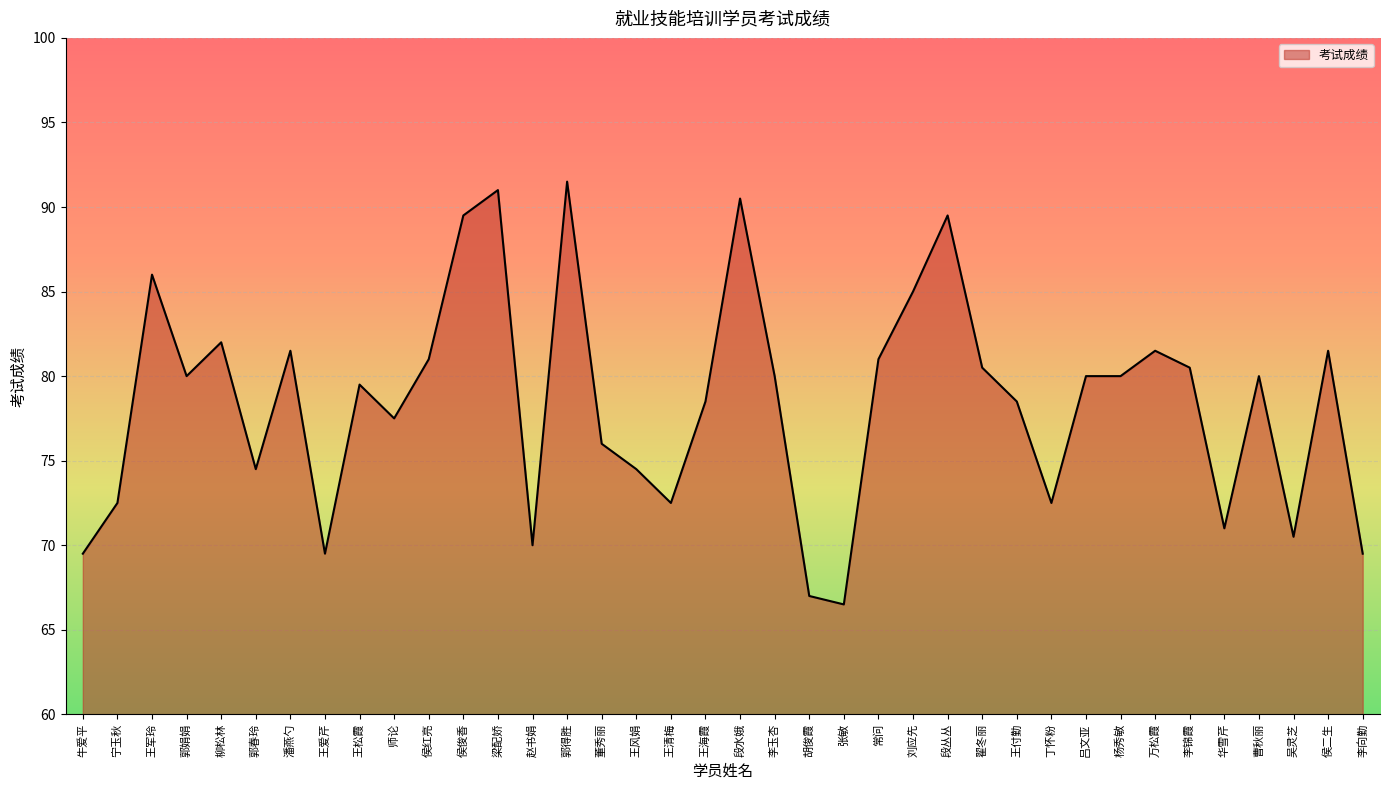

True or false: the data has more than 2 interior local peaks.

True